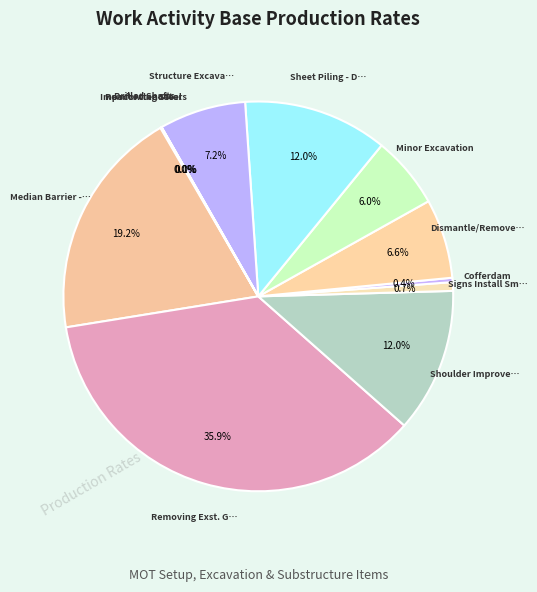

Rank the categories by value from lowest to highest.

Drilled Shafts, Impact Attenuators, Reinforcing Steel, Cofferdam, Signs Install Small, Minor Excavation, Dismantle/Remove Exst. Concrete Deck, Structure Excavation, Shoulder Improvements, Sheet Piling - Drive, Median Barrier - Install, Removing Exst. Guardrail